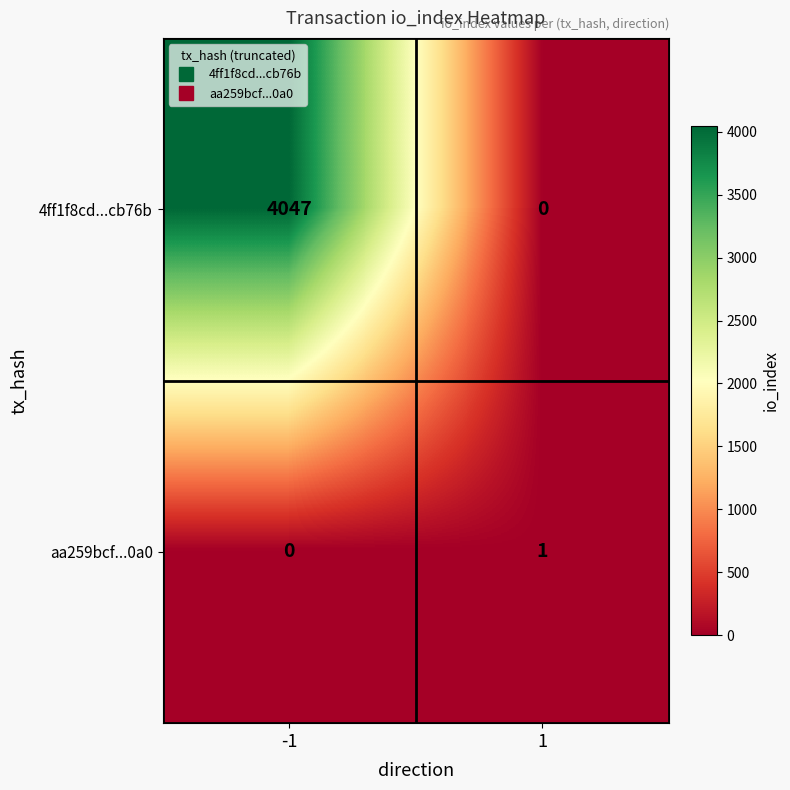

What is the difference between the 4ff1f8cd...cb76b values at 1 and -1?

4047